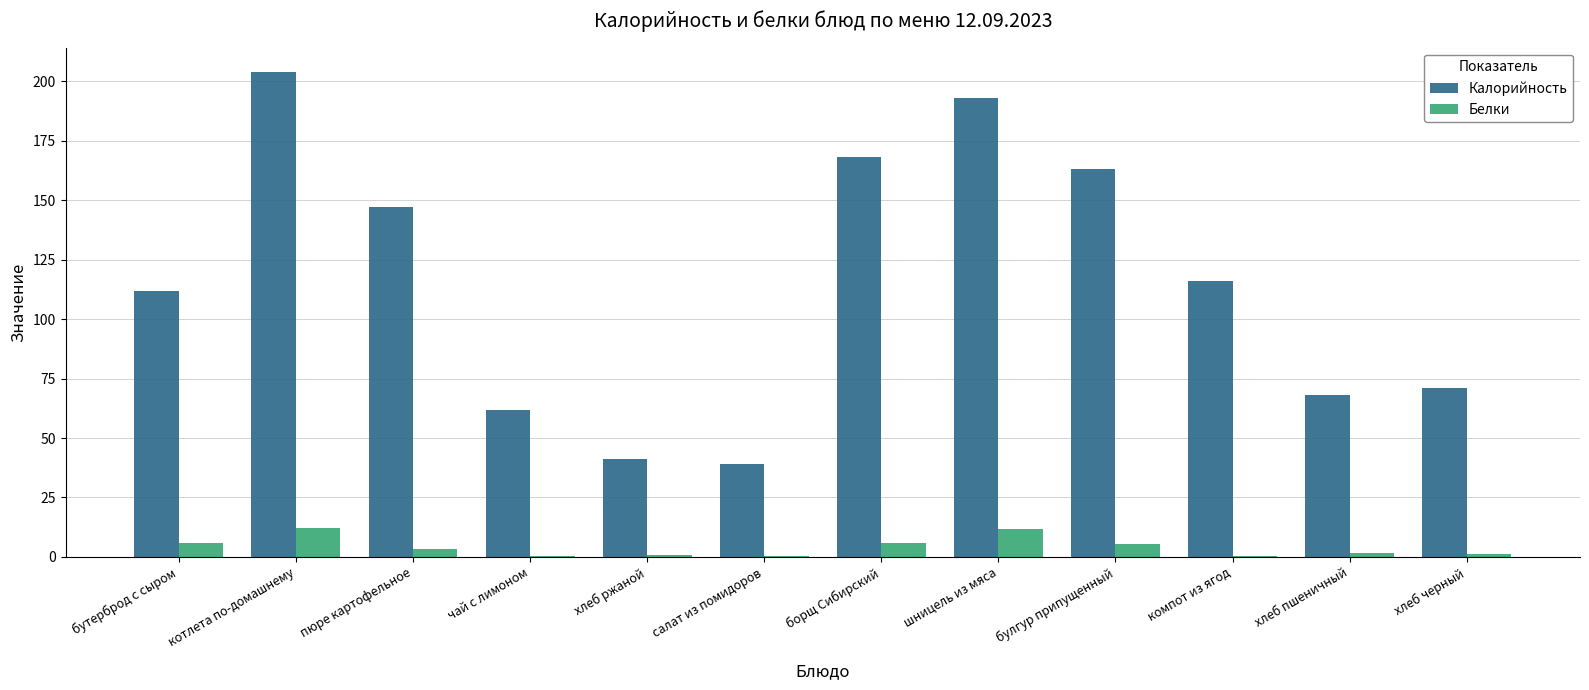

The value of Калорийность at компот из ягод is 172.3. True or false?

False